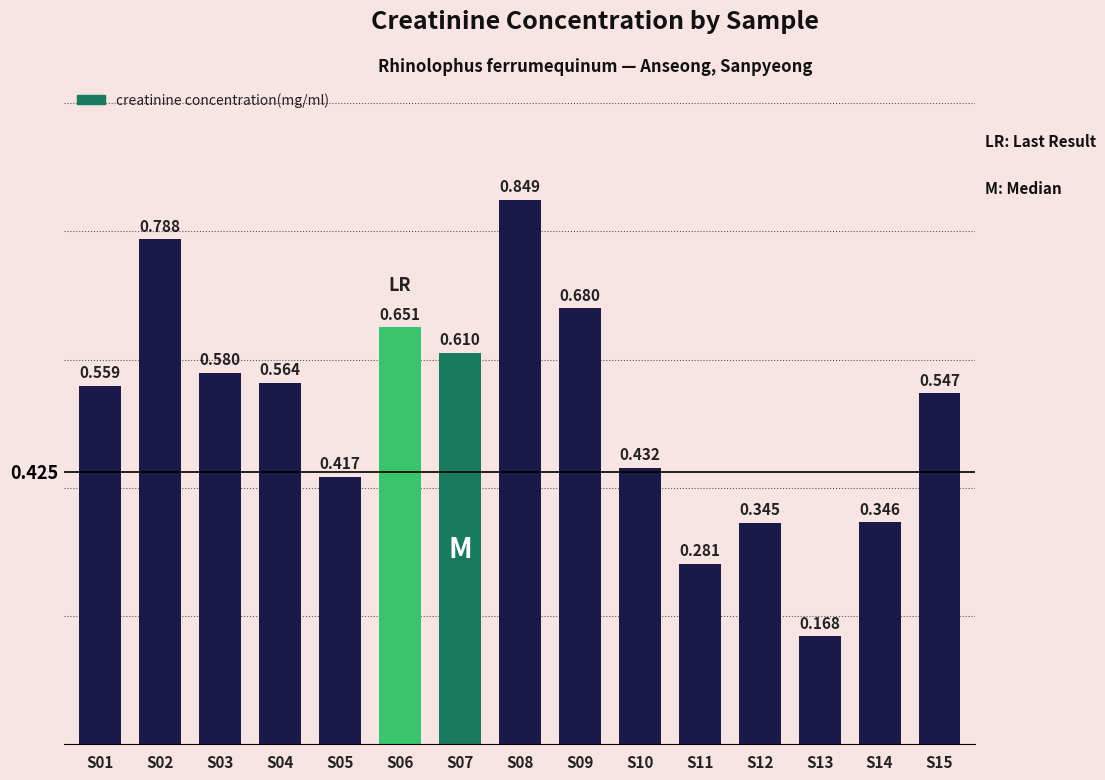

How many values are between 0 and 1?

15